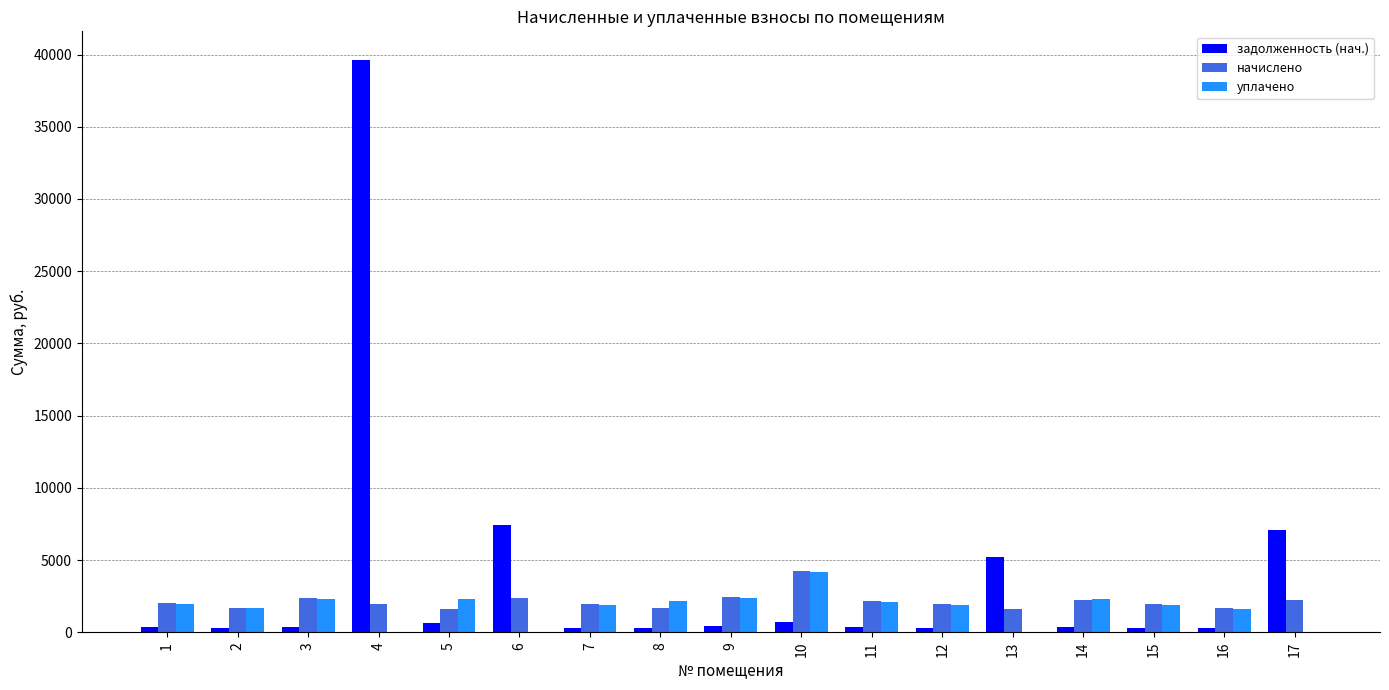

How many data points in уплачено are above 1918?

9